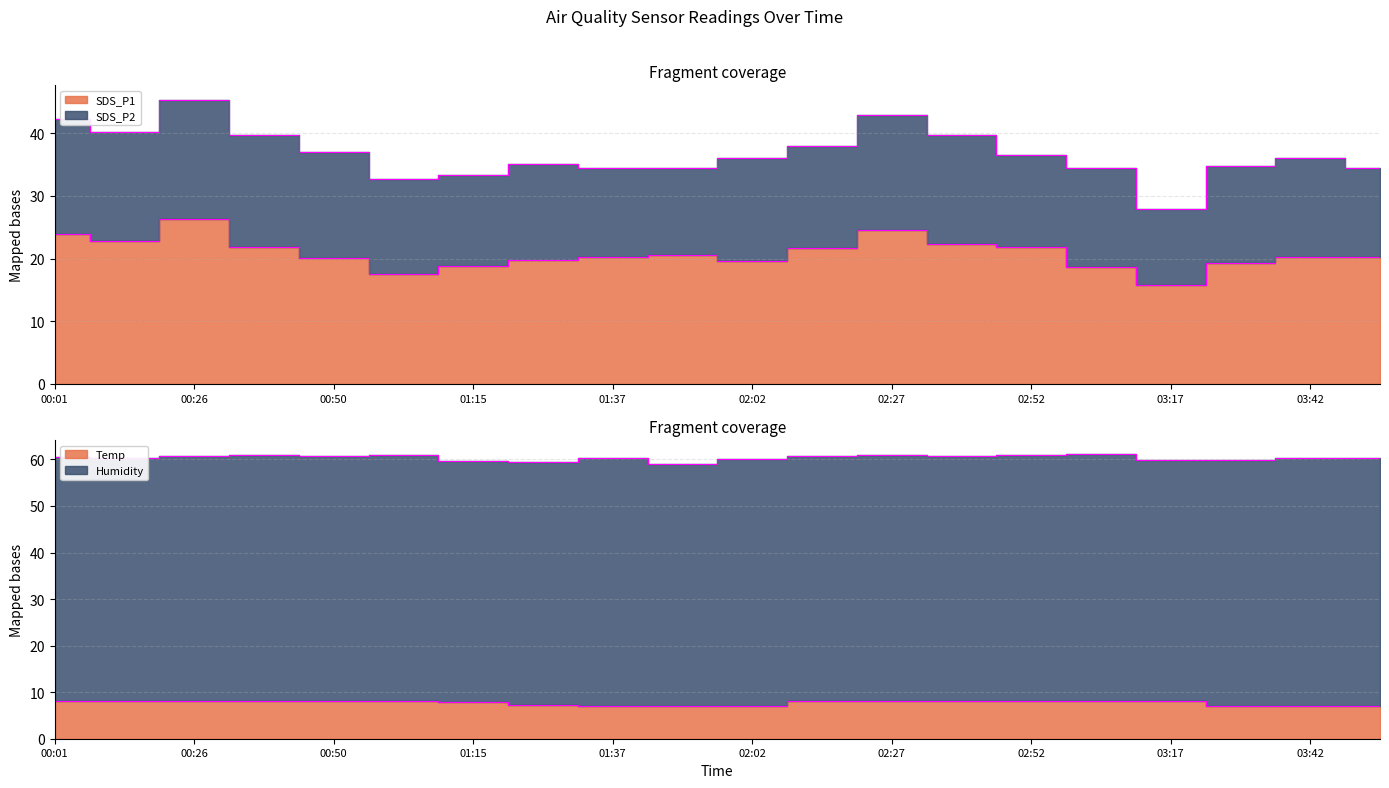

True or false: Temp and SDS_P1 cross at least once.

False